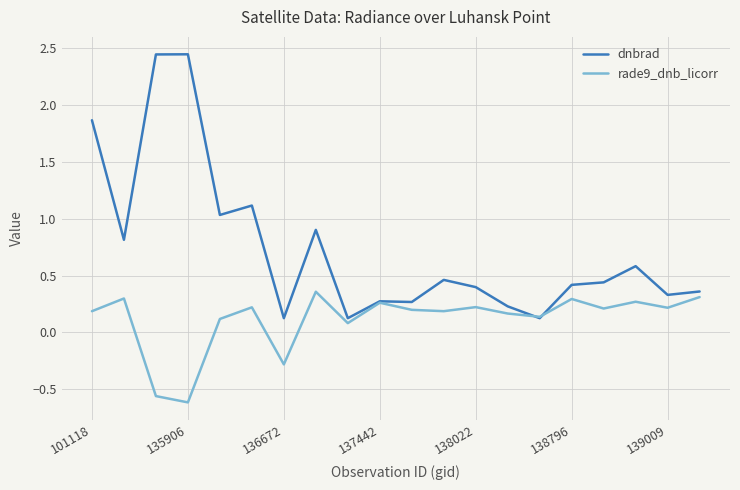

What is the difference between the second highest and second lowest values in the dnbrad series?

2.3